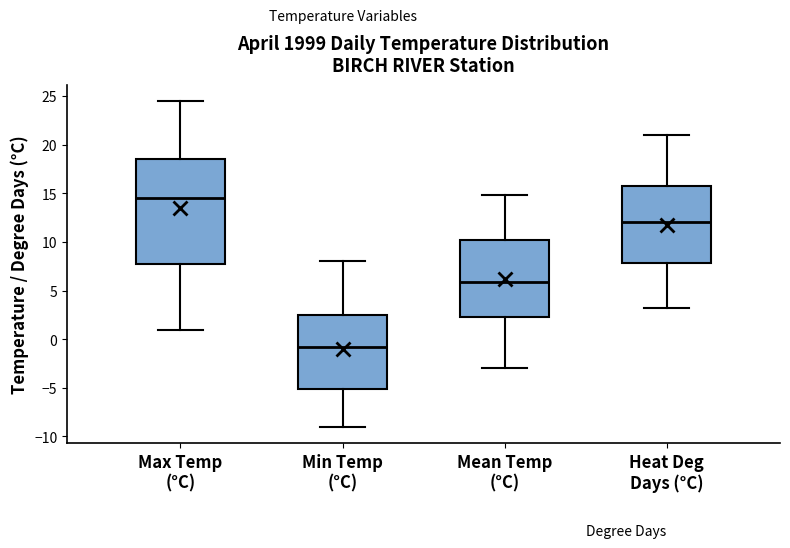

Which box has the highest median line?

Max Temp (°C)